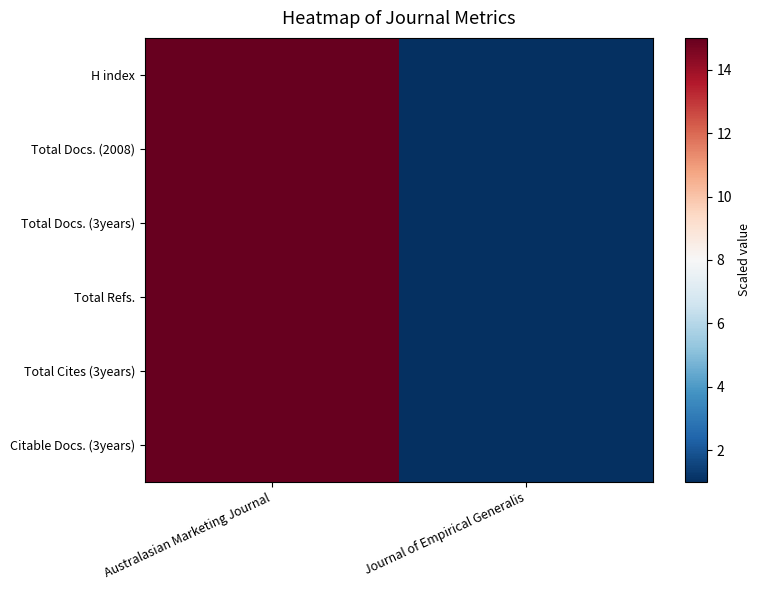

At Journal of Empirical Generalis, list the series in order from largest to smallest.

H index, Total Docs. (2008), Total Docs. (3years), Total Refs., Total Cites (3years), Citable Docs. (3years)